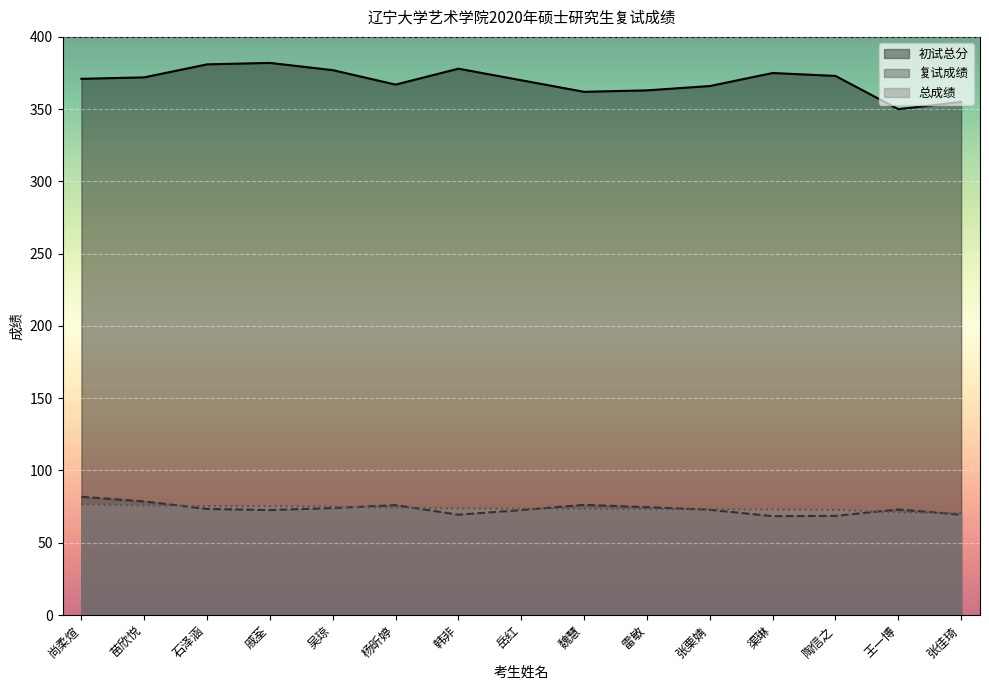

Where does the 复试成绩 series first go above 73?

尚柔煊